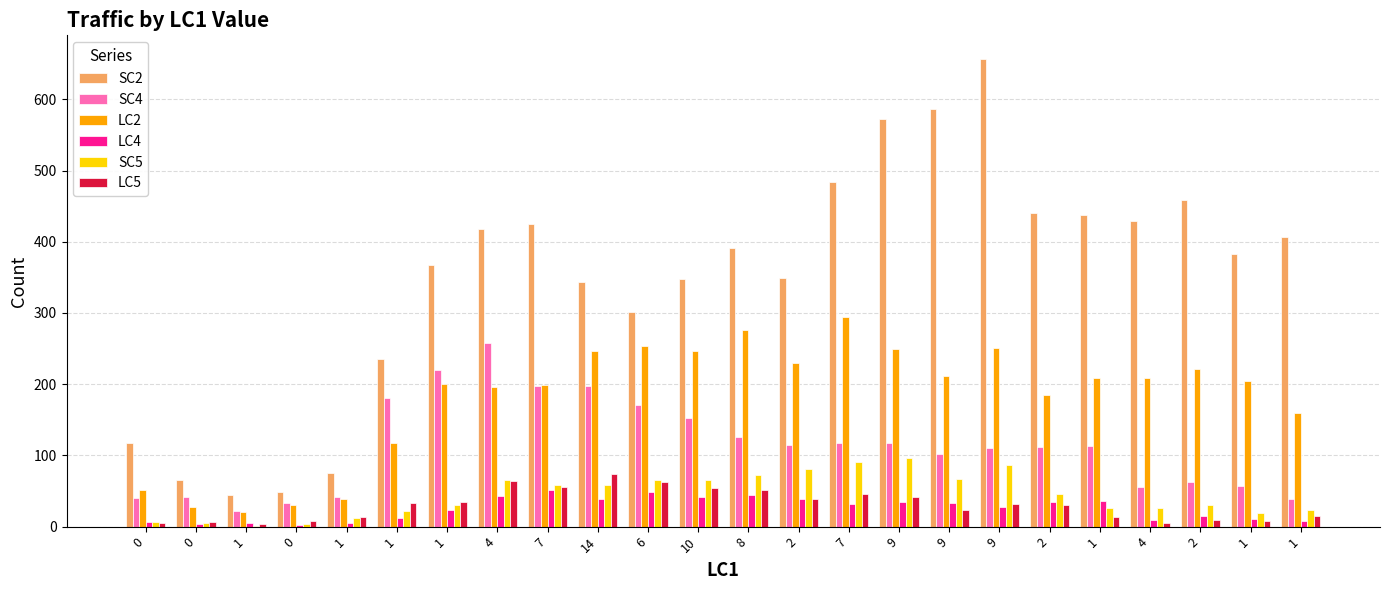

What is the difference between the highest and lowest values at 10?

306